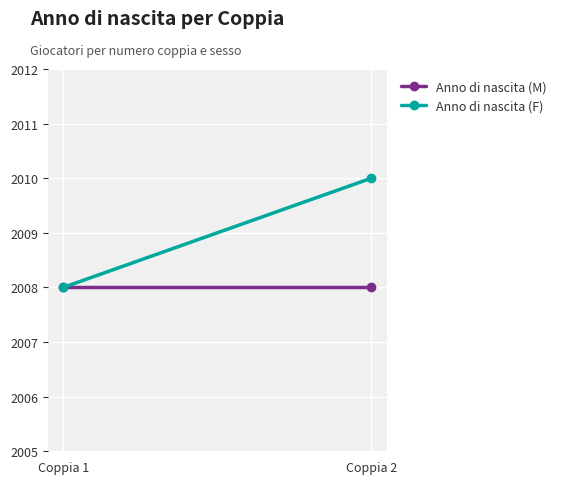

Is this an area chart (filled region under the line)?

No